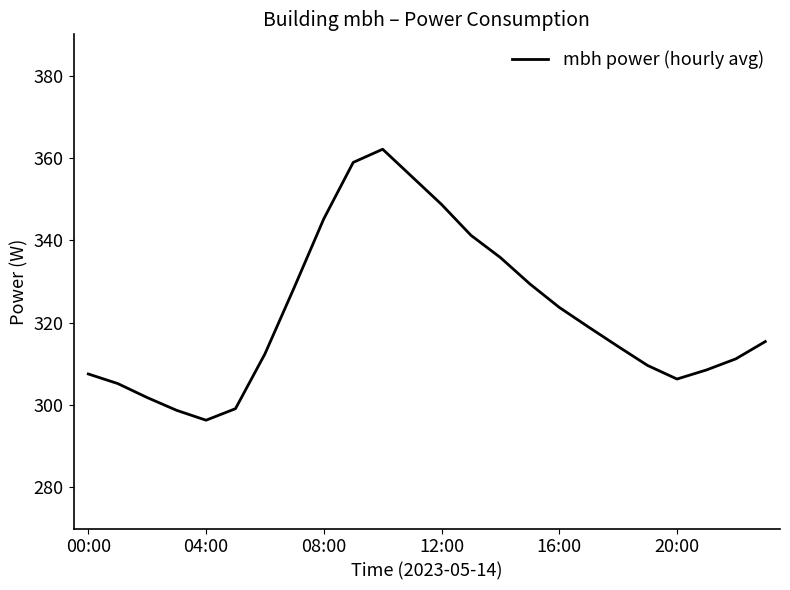

What is the greatest value displayed?

362.1